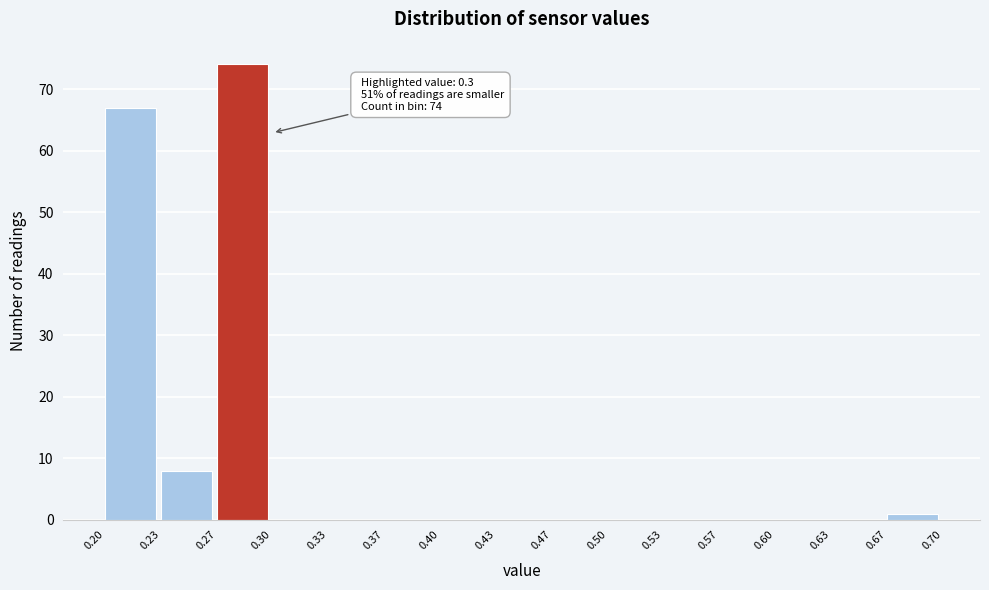

Over which range of the x-axis is the bar tallest?

0.27 to 0.30